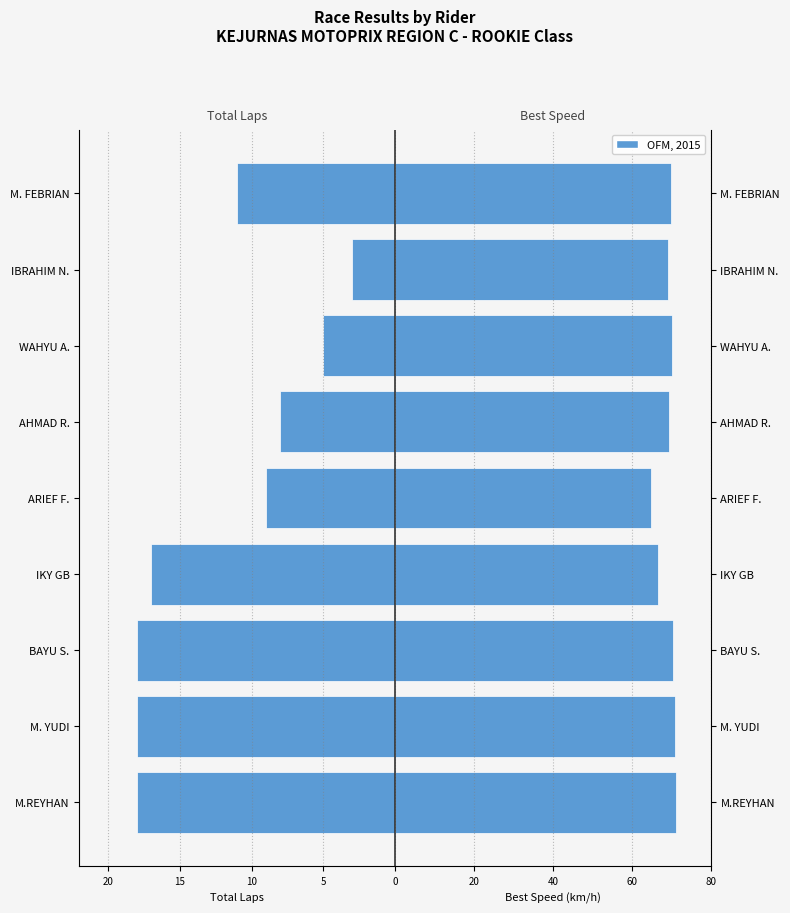

Reading left to right, what are all the values shown in this chart?

Total Laps: -18.0	-18.0	-18.0	-17.0	-9.0	-8.0	-5.0	-3.0	-11.0
OFM, 2015: 71.2	70.9	70.5	66.7	64.9	69.4	70.3	69.1	70.0